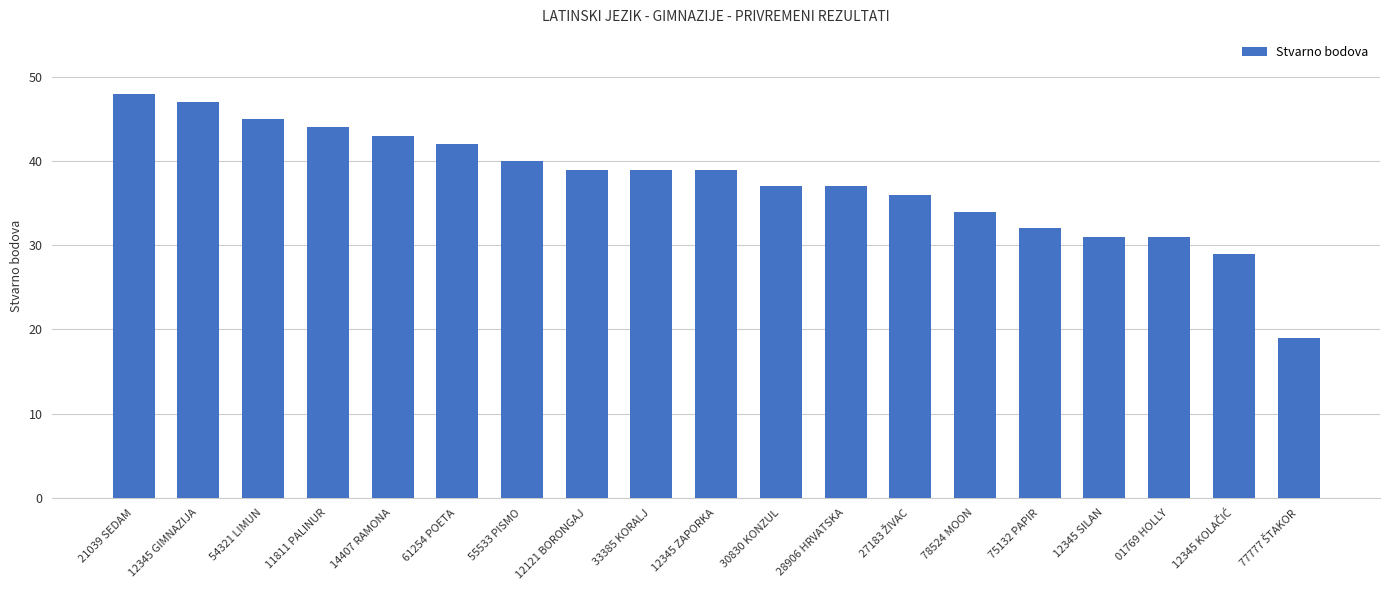

Read the value at 30830 KONZUL.

37